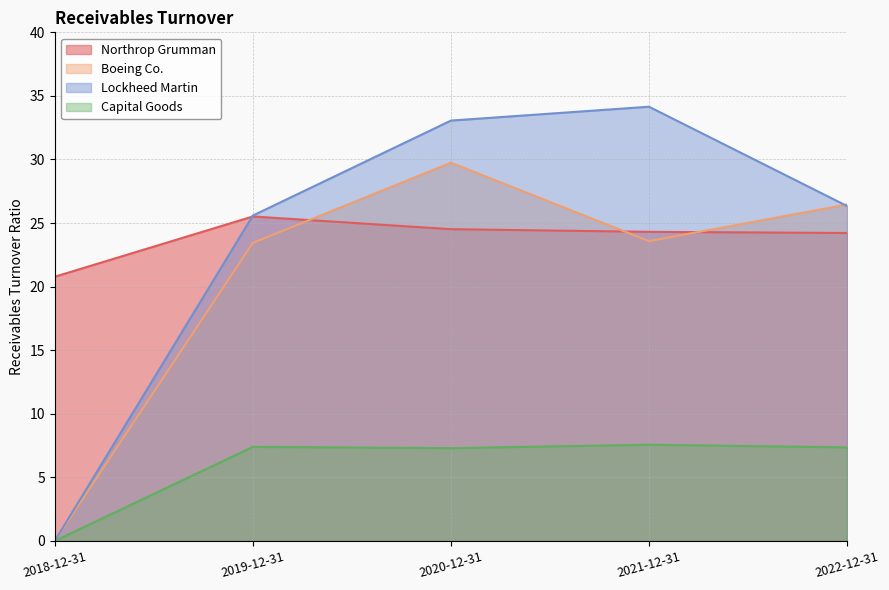

What is the difference between the second highest and second lowest values in the Boeing Co. series?

3.0